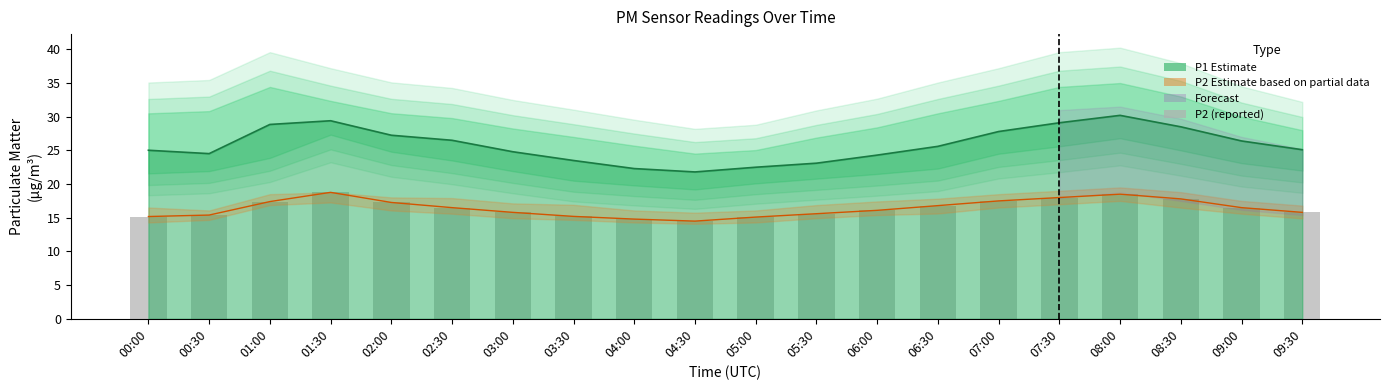

Read the value at 06:30.

16.8